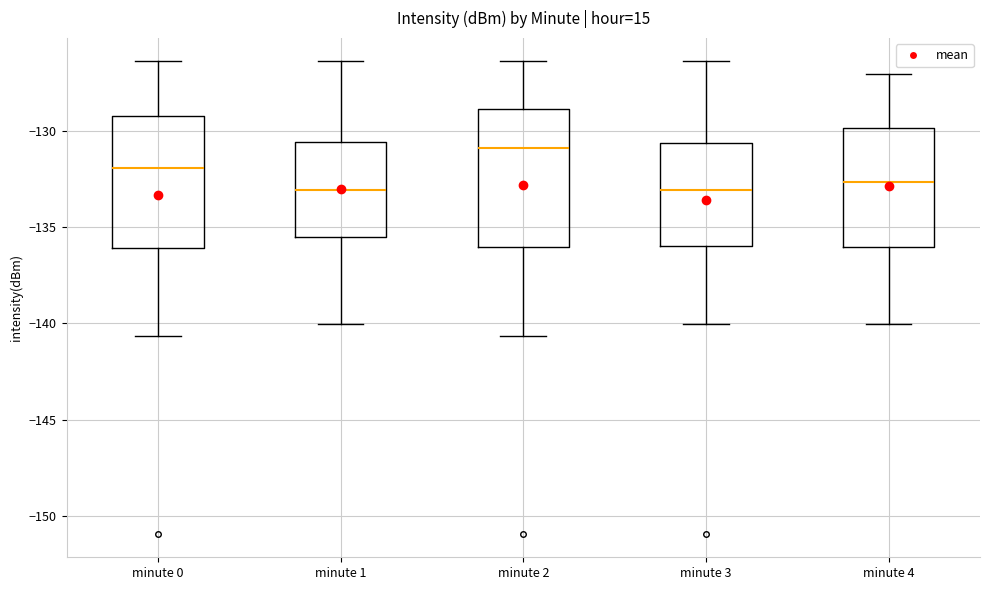

Which box's median line is the highest?

minute 2